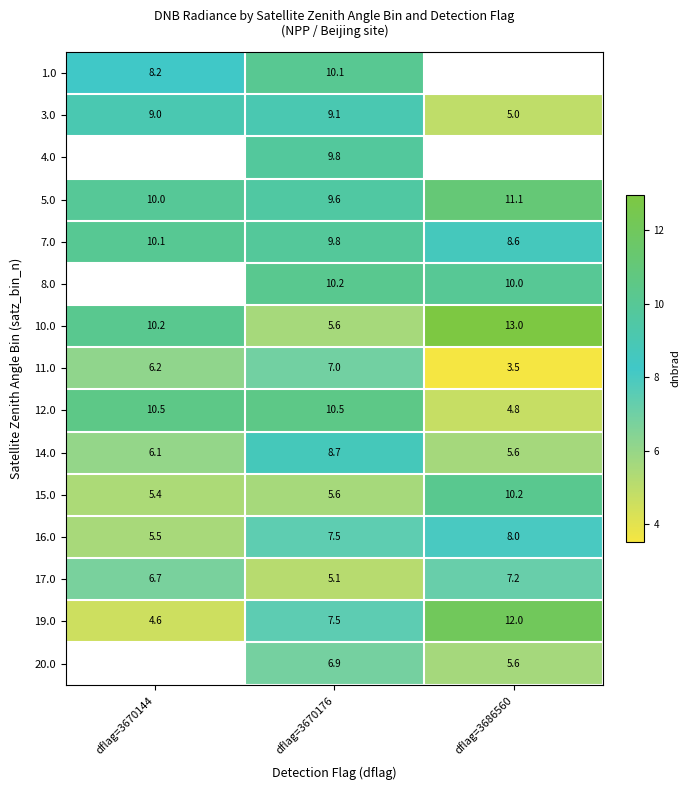

At which label does 19.0 reach its minimum?

dflag=3670144